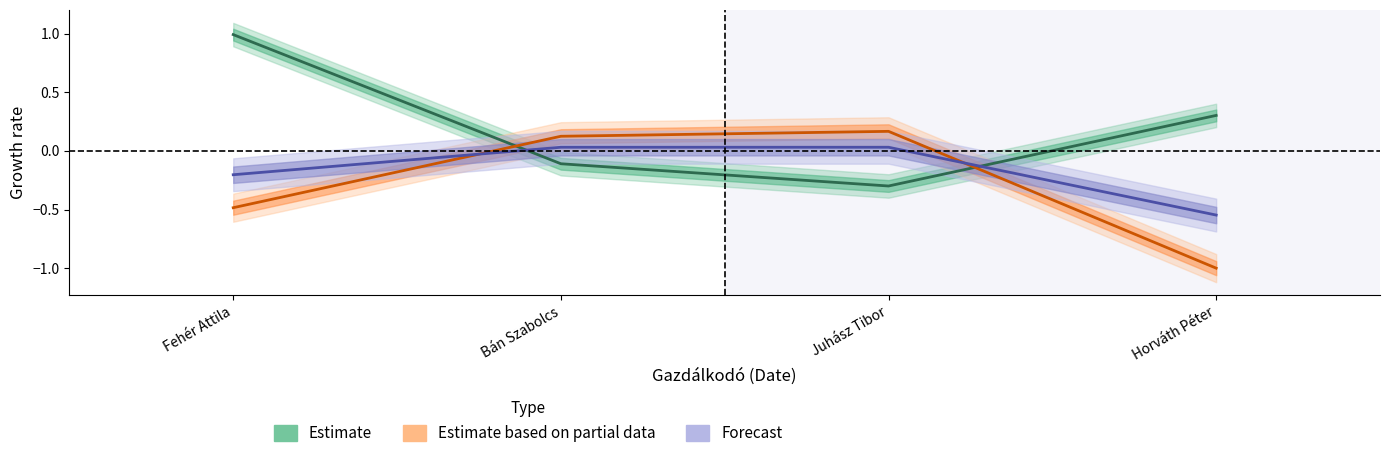

The value of Forecast at Juhász Tibor is 0.0. True or false?

False